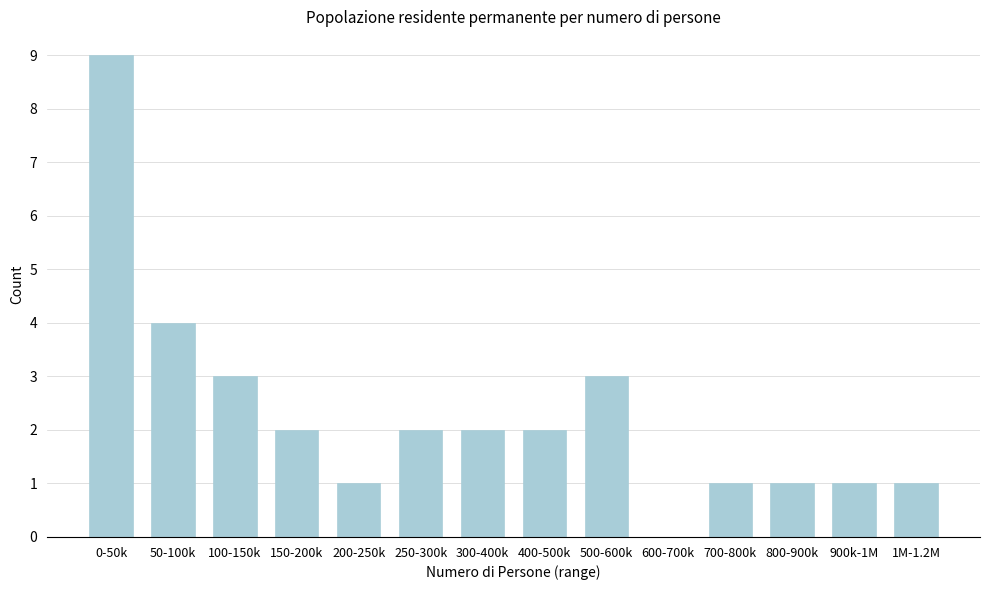

Reading left to right, transcribe all the data shown in this chart.

0-50k=9	50-100k=4	100-150k=3	150-200k=2	200-250k=1	250-300k=2	300-400k=2	400-500k=2	500-600k=3	600-700k=0	700-800k=1	800-900k=1	900k-1M=1	1M-1.2M=1